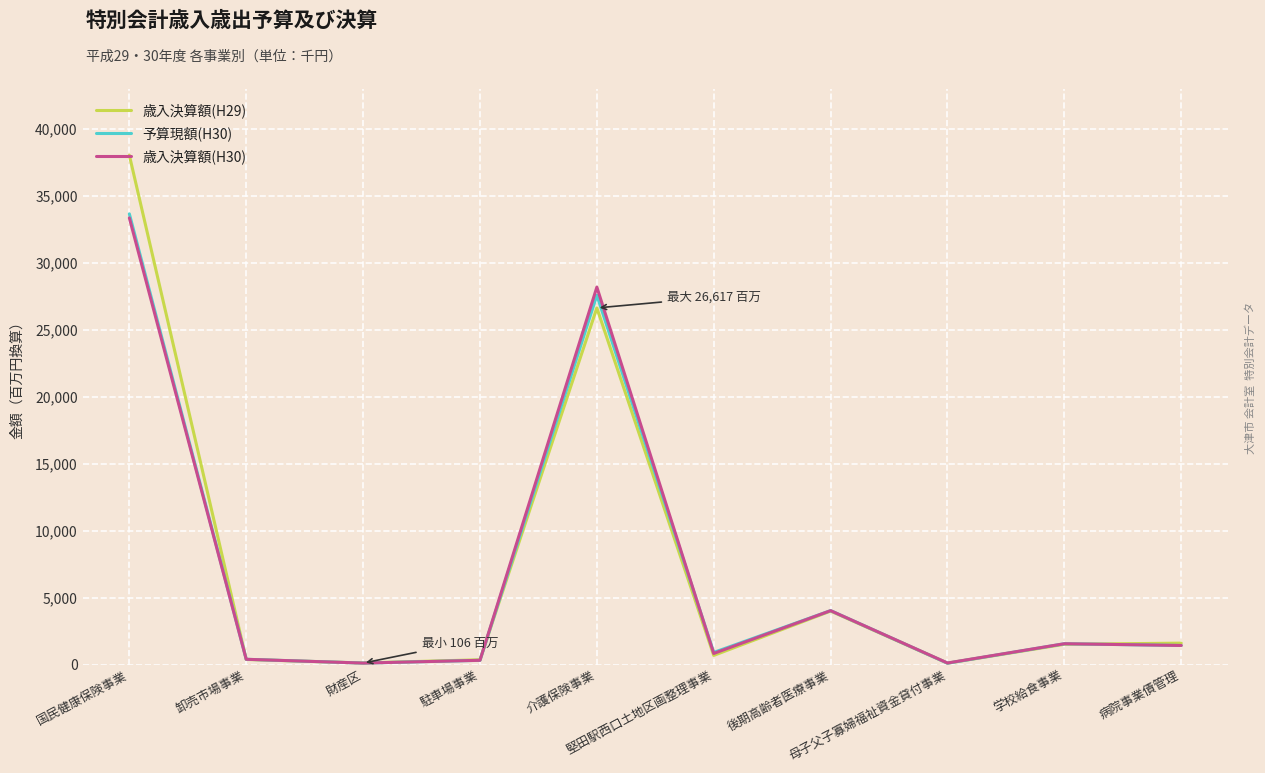

What are all the series names shown in the legend?

歳入決算額(H29), 予算現額(H30), 歳入決算額(H30)